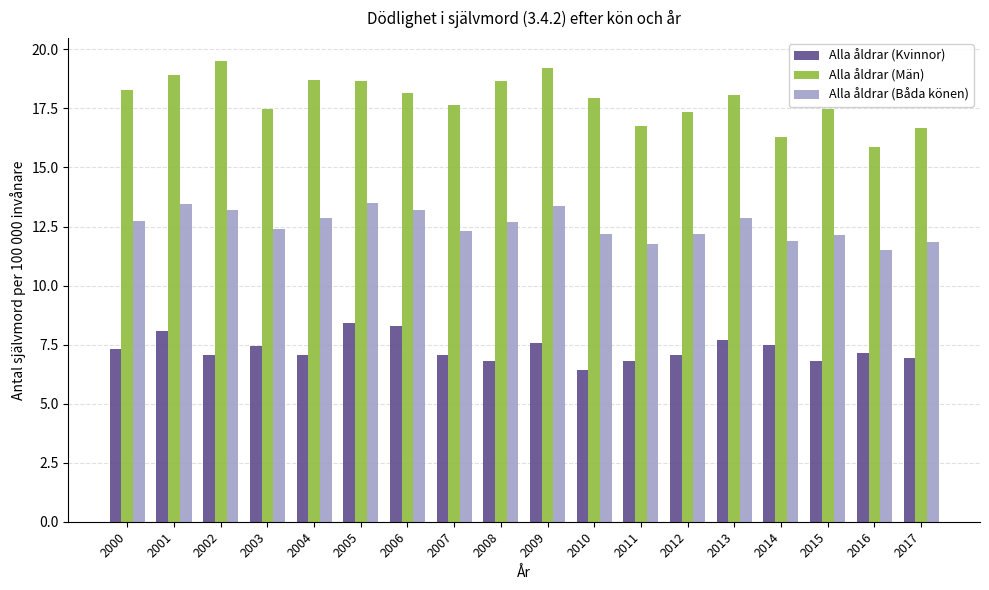

What is the difference between the second highest and minimum values in the Alla åldrar (Män) series?

3.3